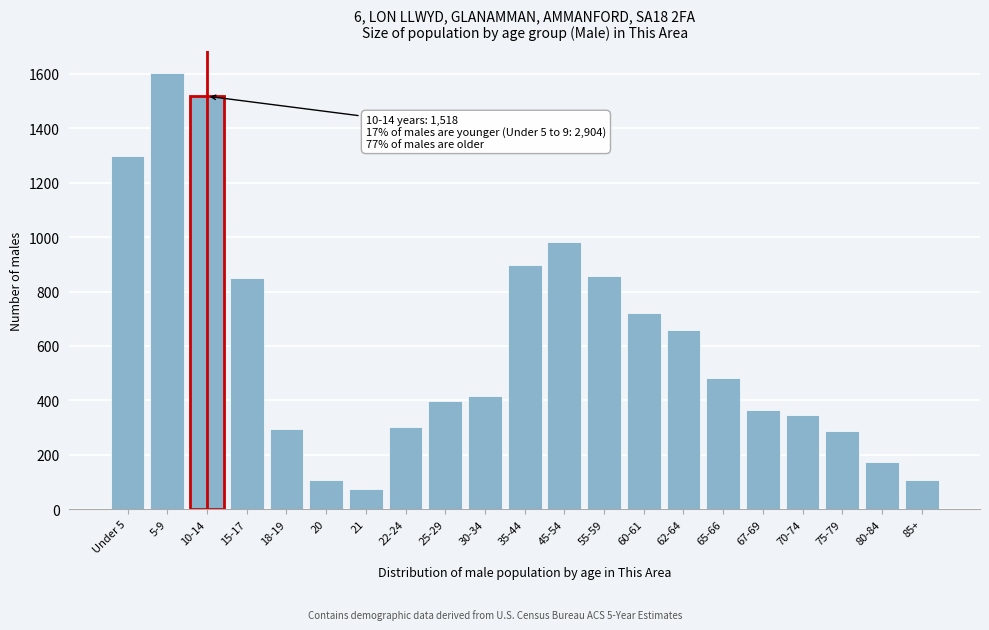

What is the sum of all values?

12747